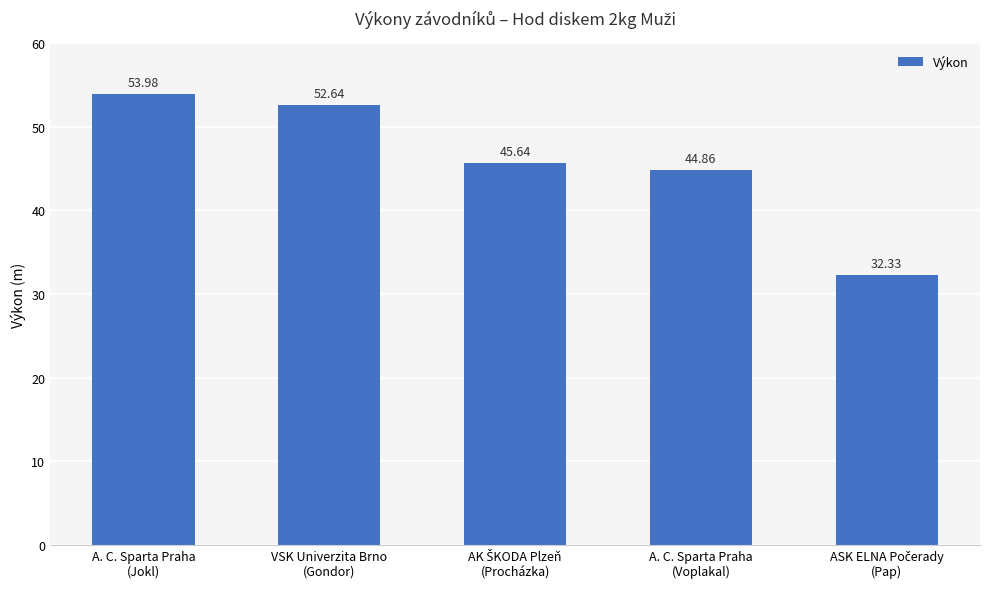

What is the maximum value shown in the chart?

54.0